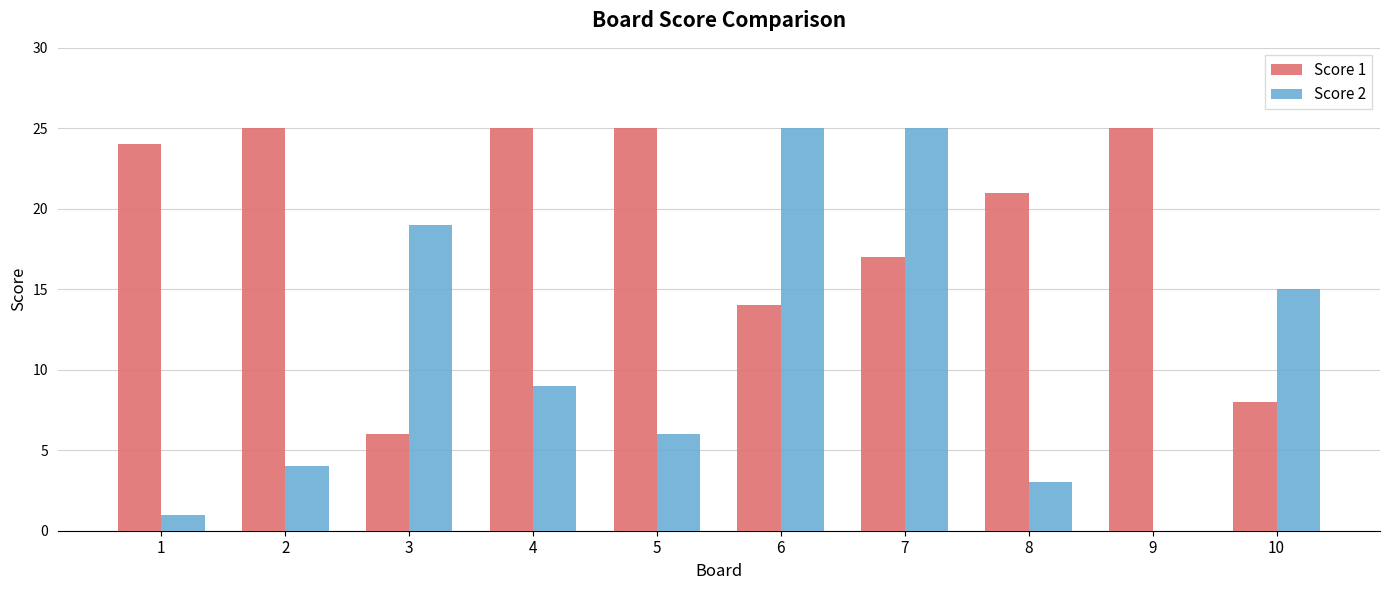

How many positive values does the Score 2 series have?

9